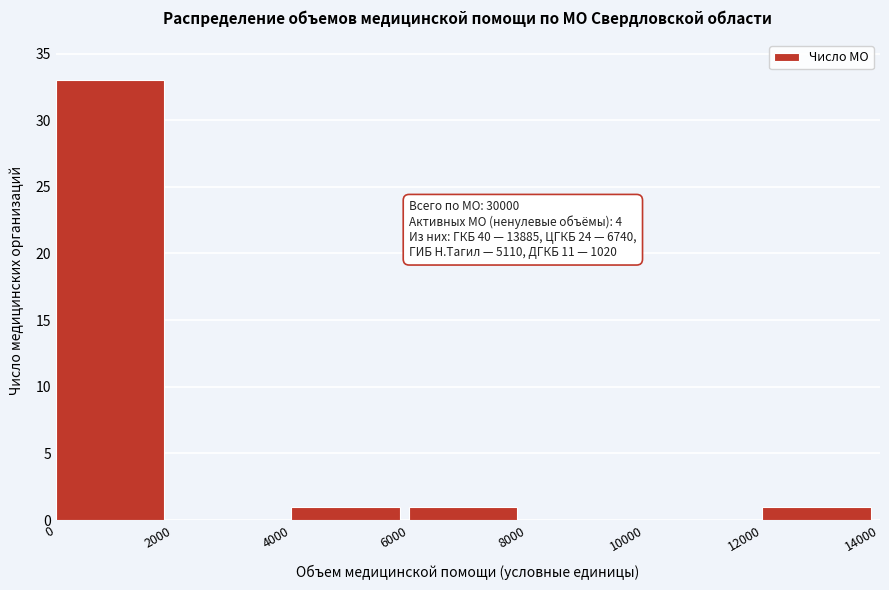

Which range on the x-axis has the tallest bar?

0 to 2000